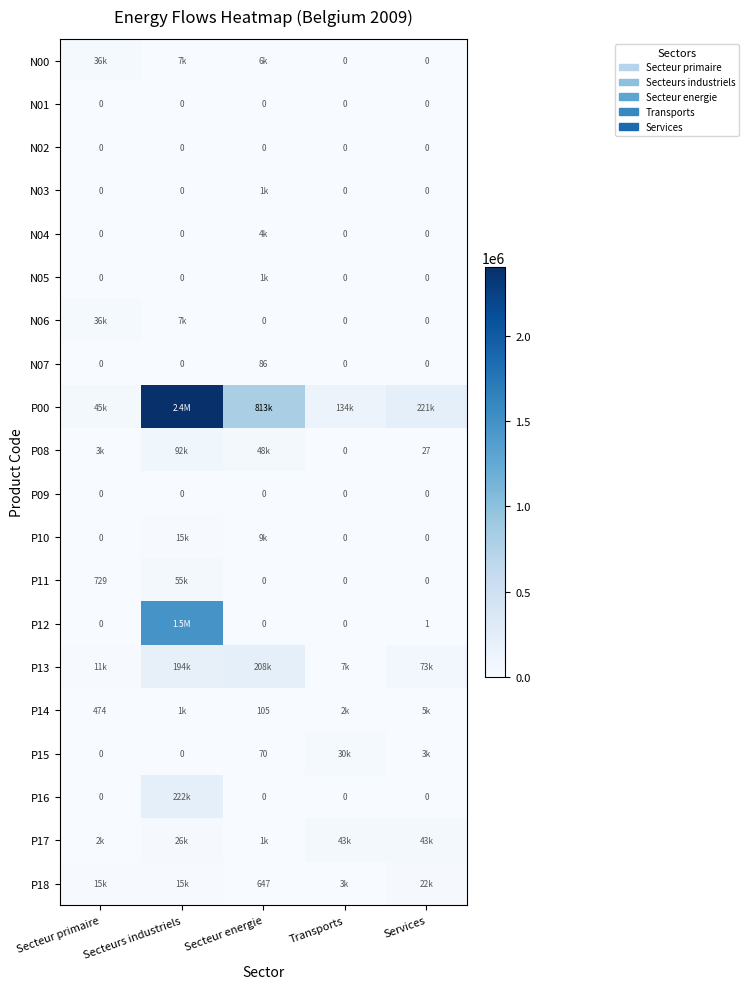

Is it true that N05 equals 0.0 at Transports?

True